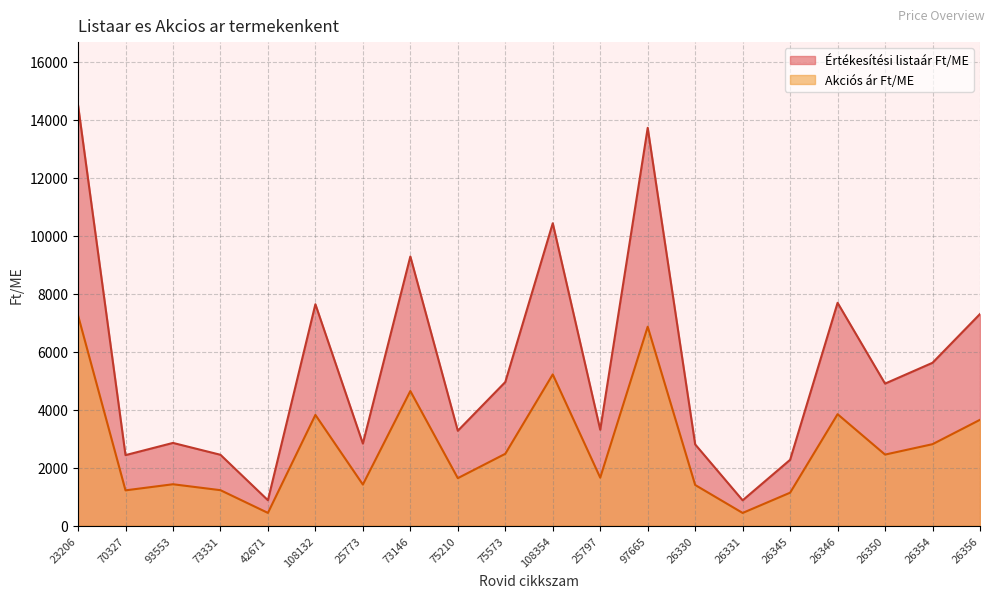

Where is Akciós ár Ft/ME nearest to the value 3841?

26346